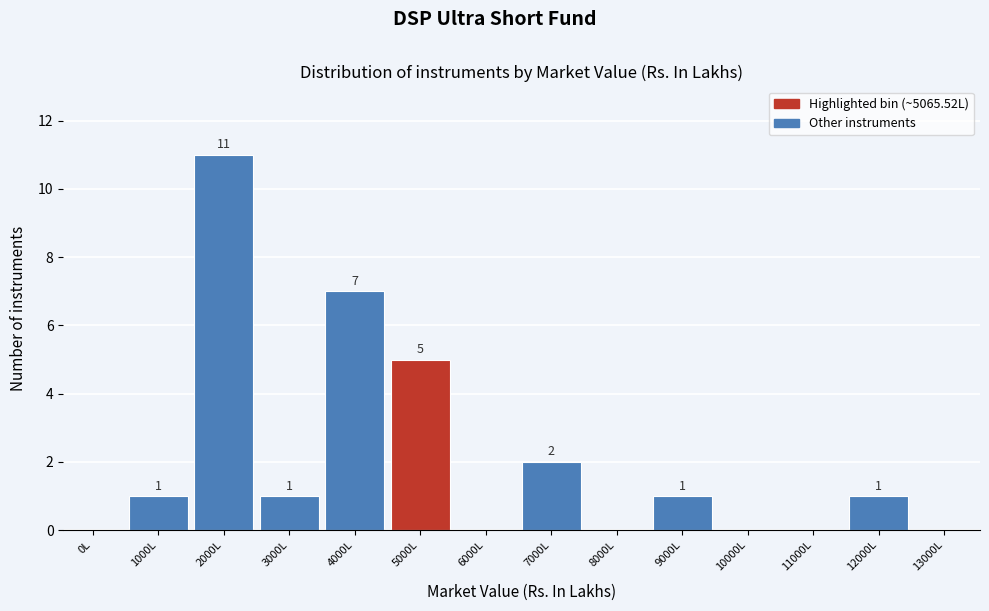

Reading right to left, list all the values displayed in this chart.

13000L=0	12000L=1	11000L=0	10000L=0	9000L=1	8000L=0	7000L=2	6000L=0	5000L=5	4000L=7	3000L=1	2000L=11	1000L=1	0L=0